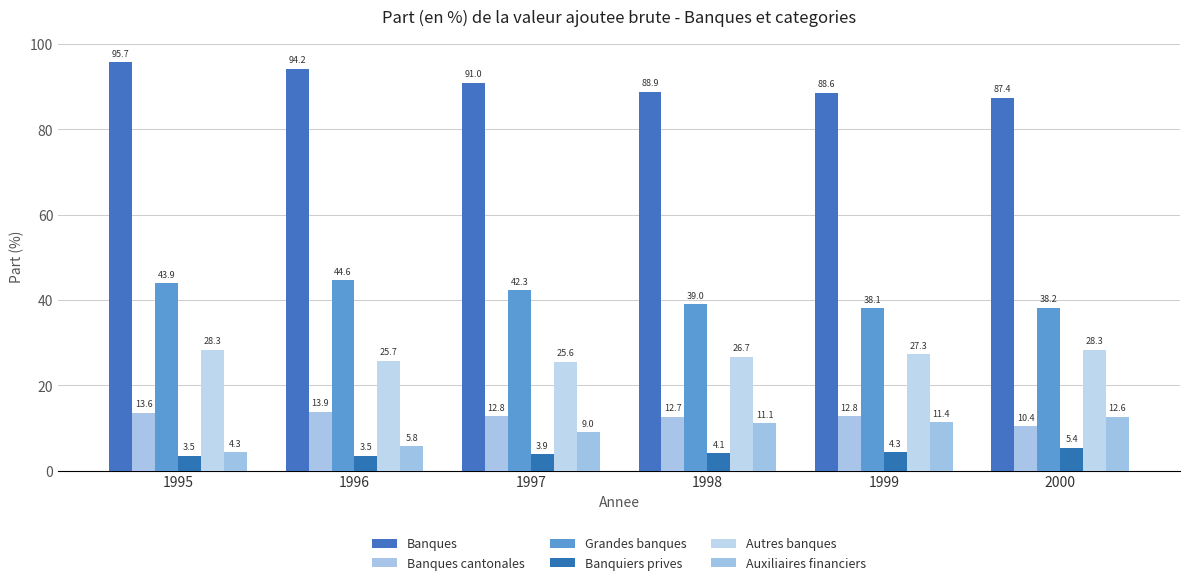

Rank the series by their maximum value, from lowest to highest.

Banquiers prives, Auxiliaires financiers, Banques cantonales, Autres banques, Grandes banques, Banques